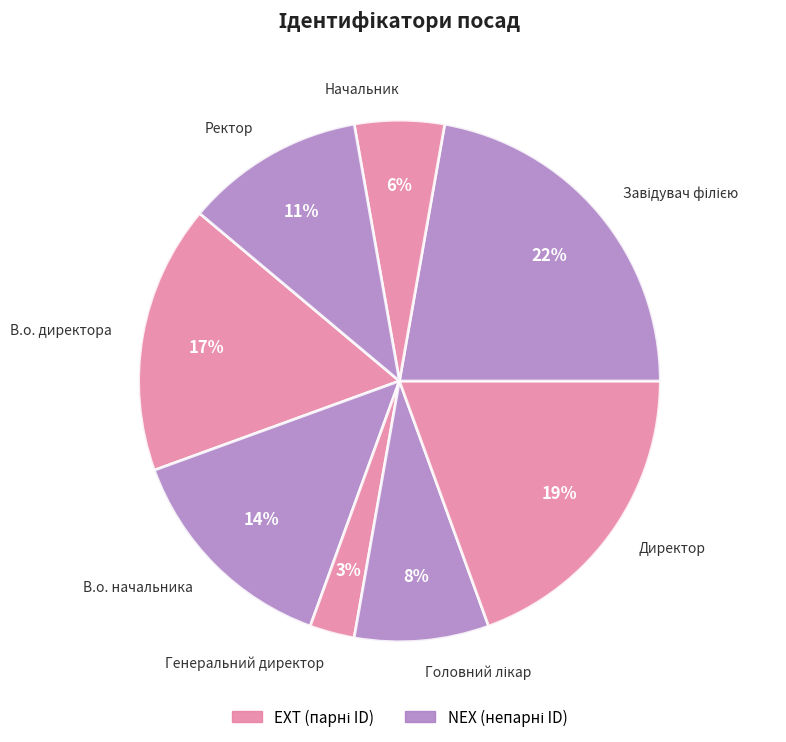

What percentage is the В.о. начальника slice, to the nearest percent?

14%